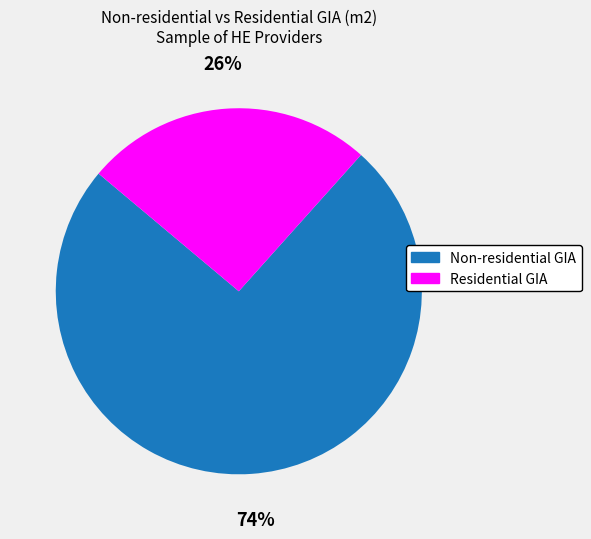

What is the largest slice in the pie chart?

Non-residential GIA